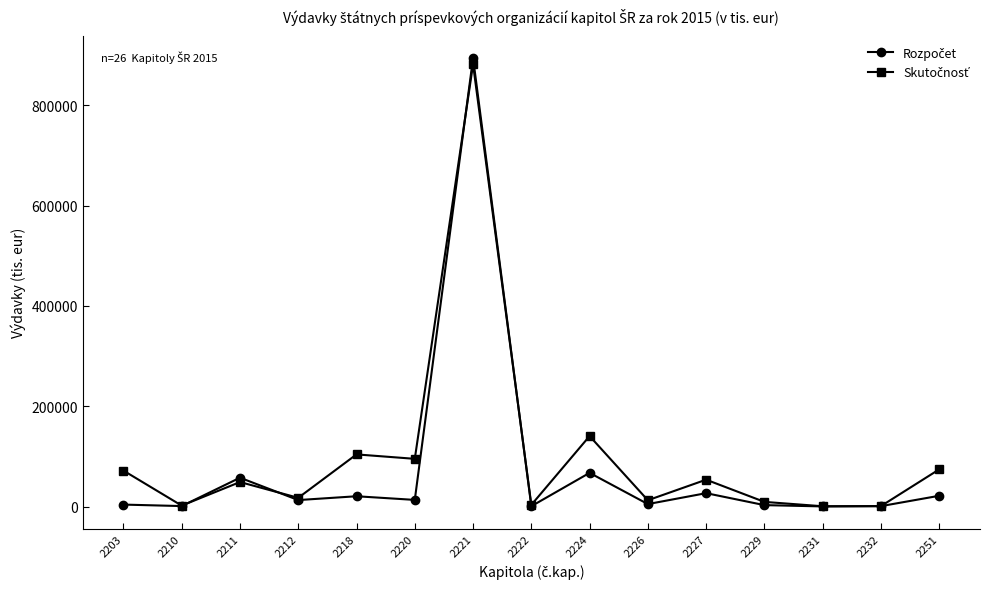

At which category is the sum across all series the highest?

2221